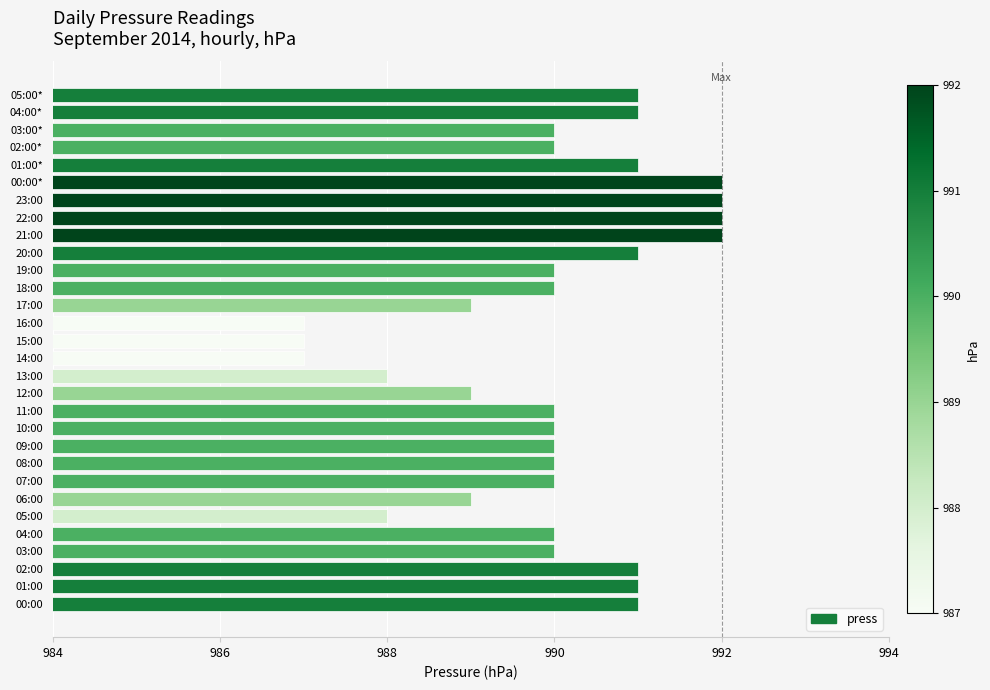

What is the greatest value displayed?

992